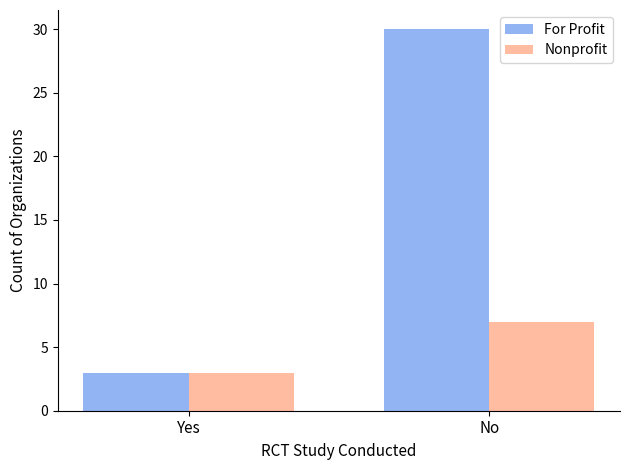

What is the approximate value of For Profit at Yes, to the nearest 5?

5